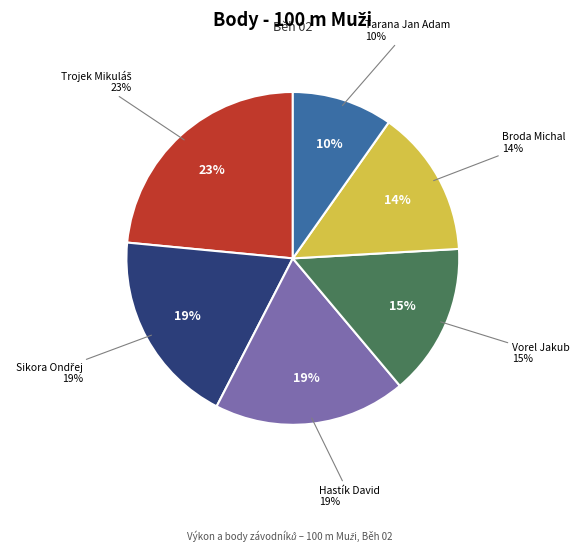

Does Broda Michal represent more than half of the total?

No